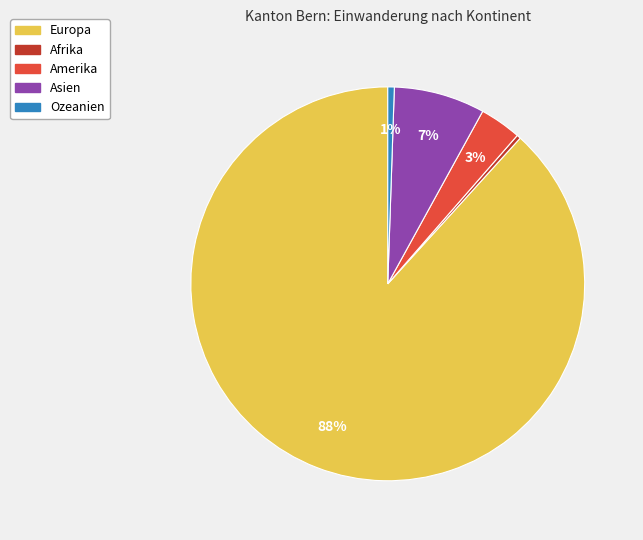

To the nearest percent, what is the difference between the Amerika and Asien slice percentages?

4%